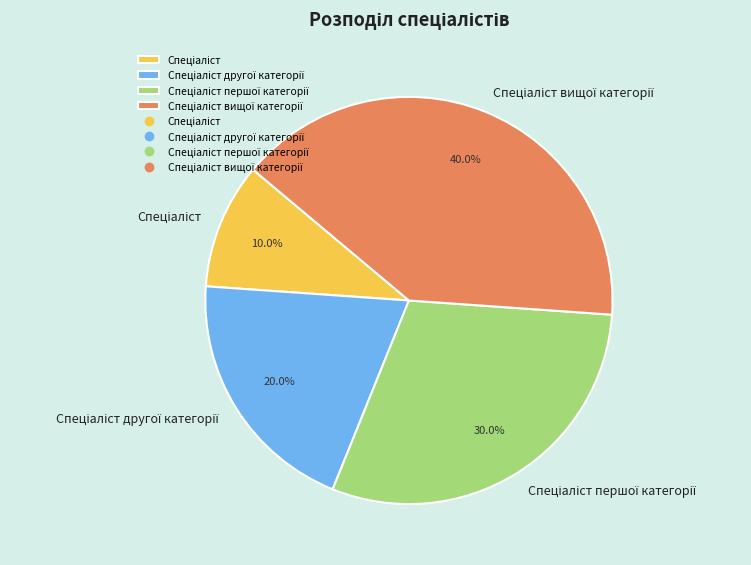

How many segments does this pie chart have?

4